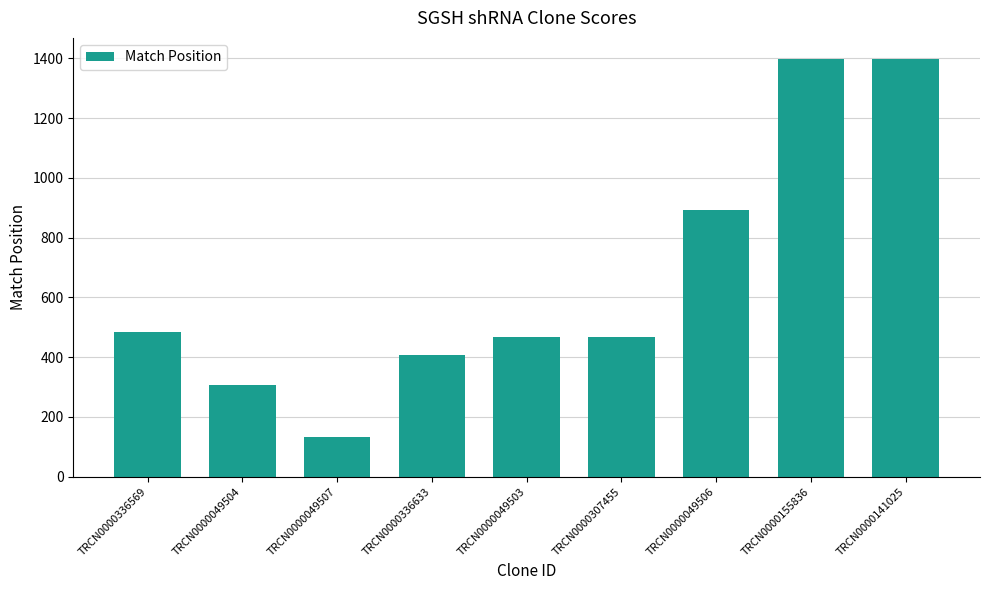

What is the value of the 5th bar from the left?

467